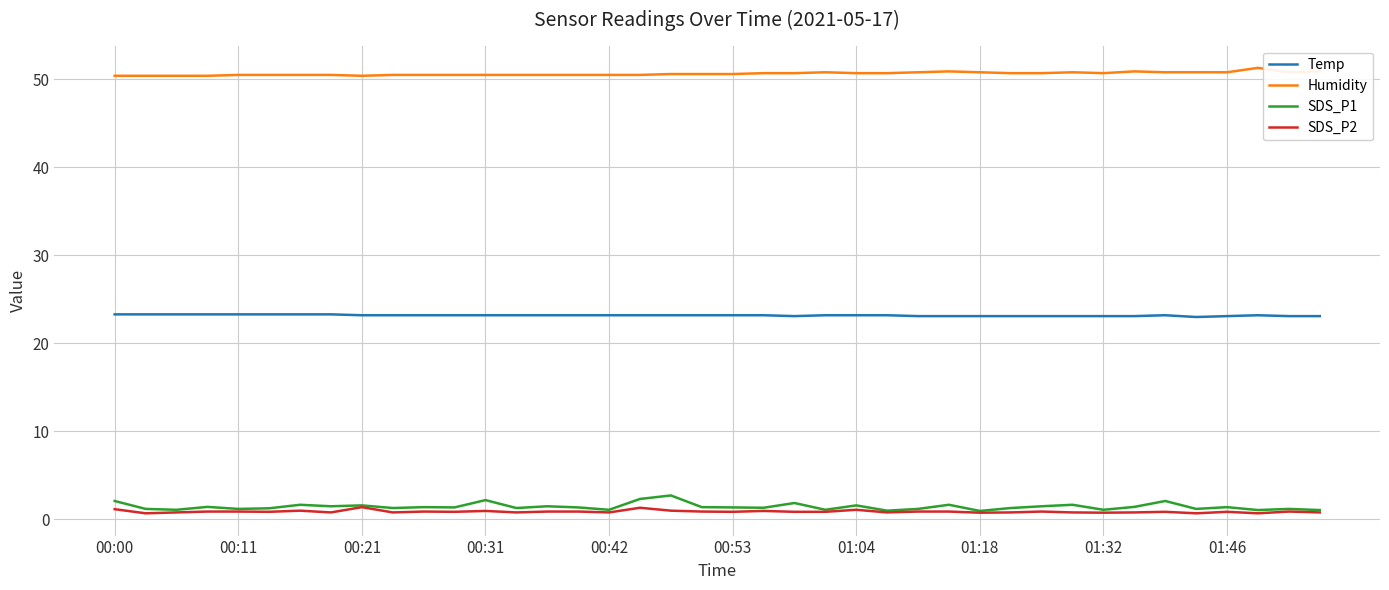

True or false: Humidity and SDS_P1 cross at least once.

False